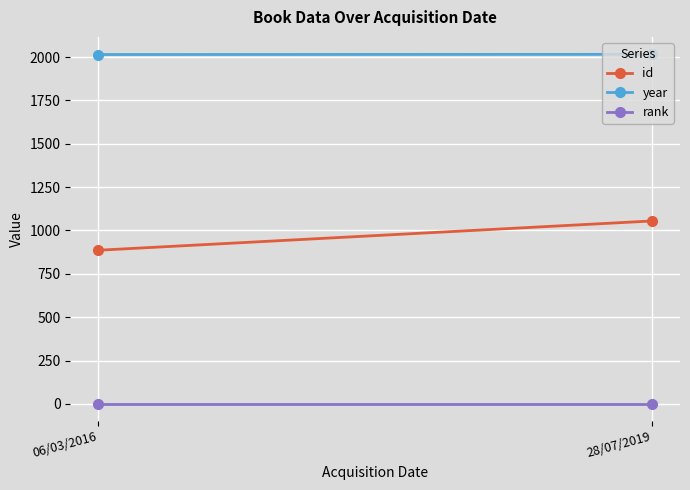

What is the average value of the id series?

970